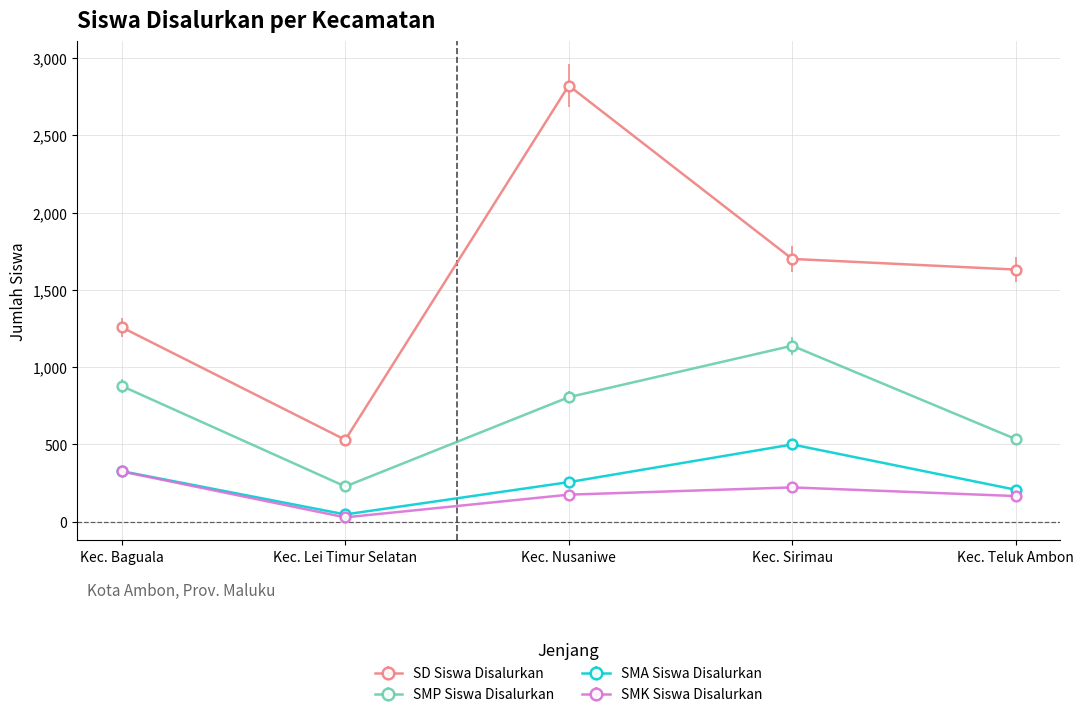

What is the difference between the maximum and minimum values in the SMA Siswa Disalurkan series?

453